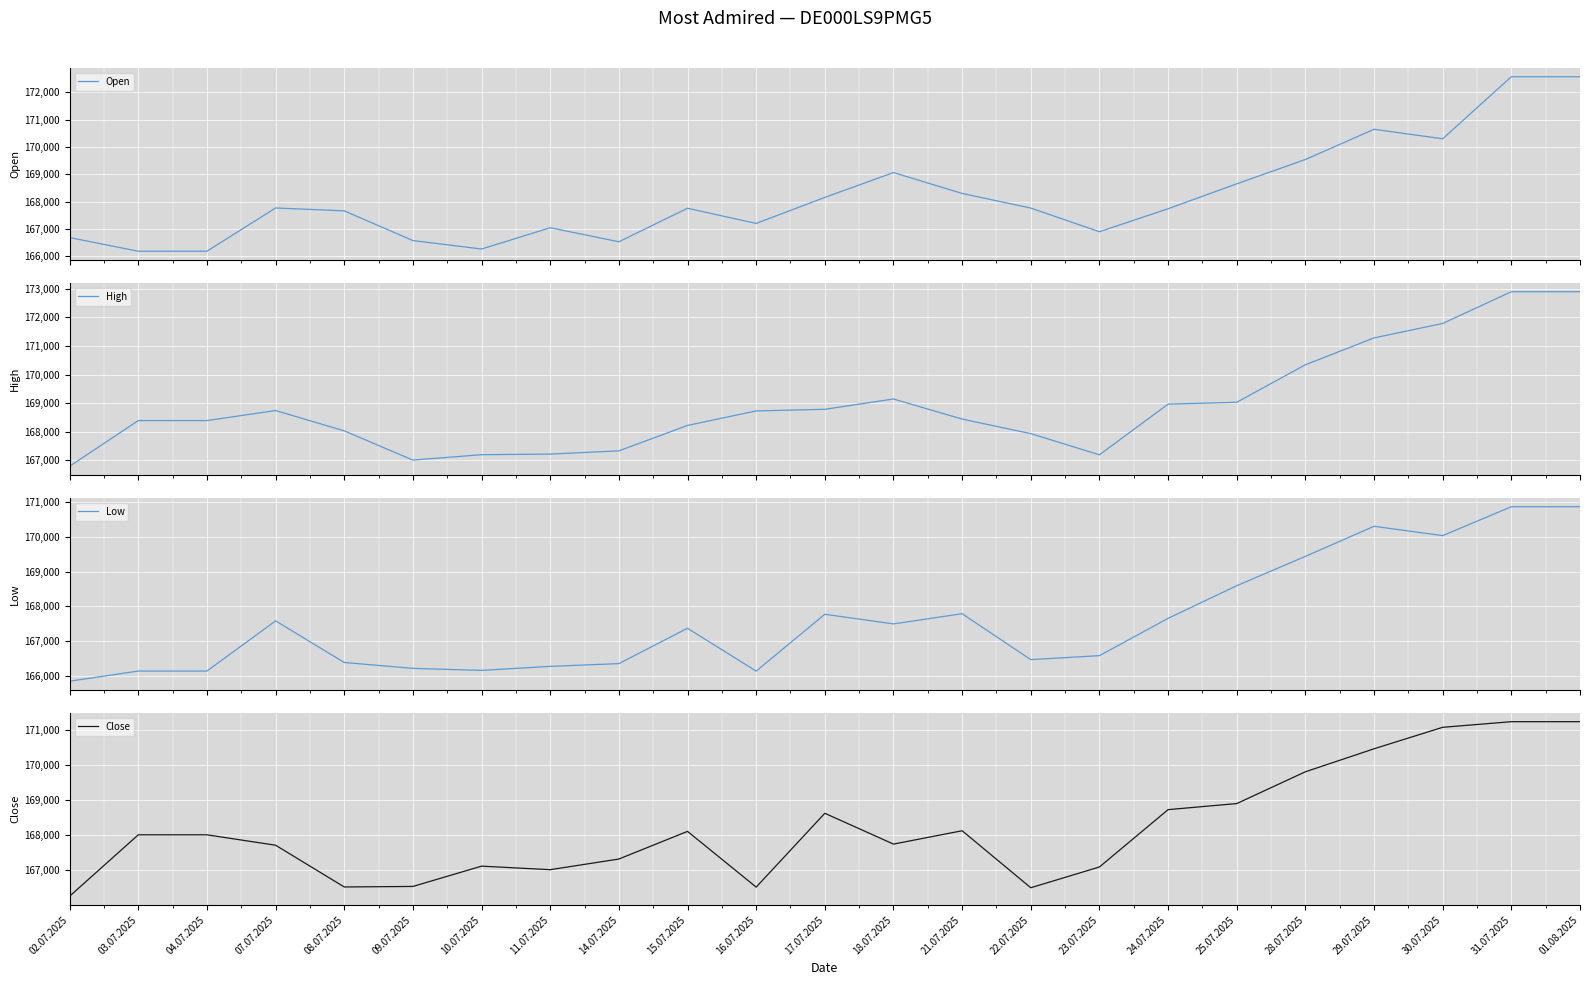

The value of High at 01.08.2025 is 101373. True or false?

False